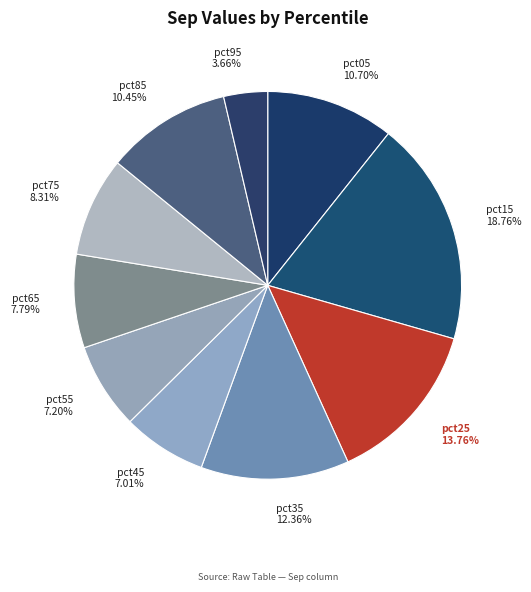

True or false: pct35 accounts for 12% of the total.

True